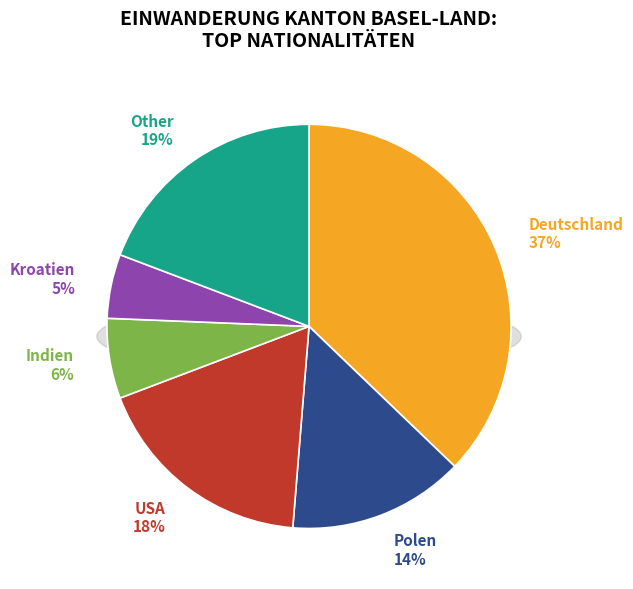

What is the smallest slice in the pie chart?

Kroatien